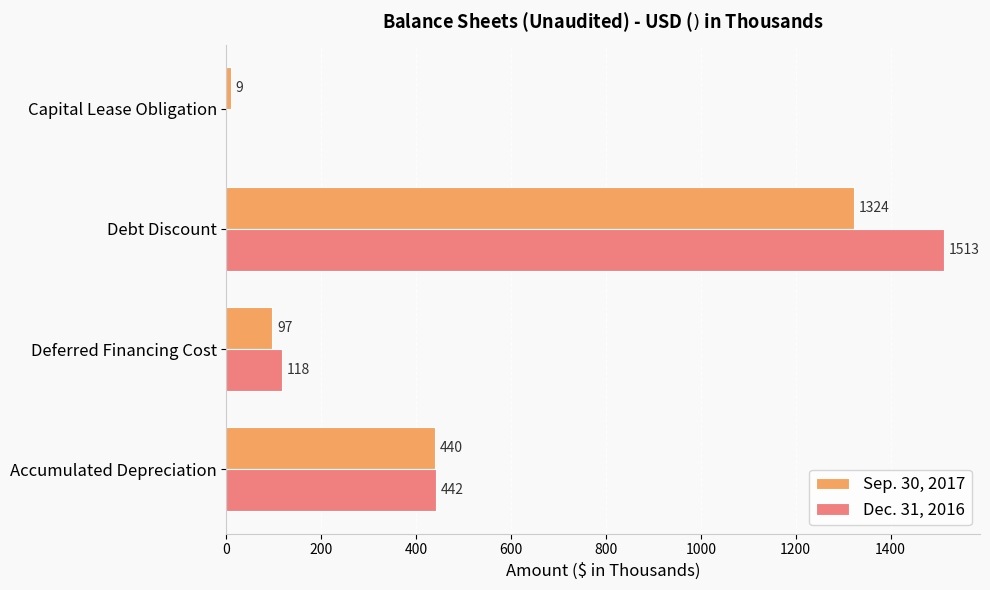

True or false: Dec. 31, 2016 has a value of 740 at Accumulated Depreciation.

False